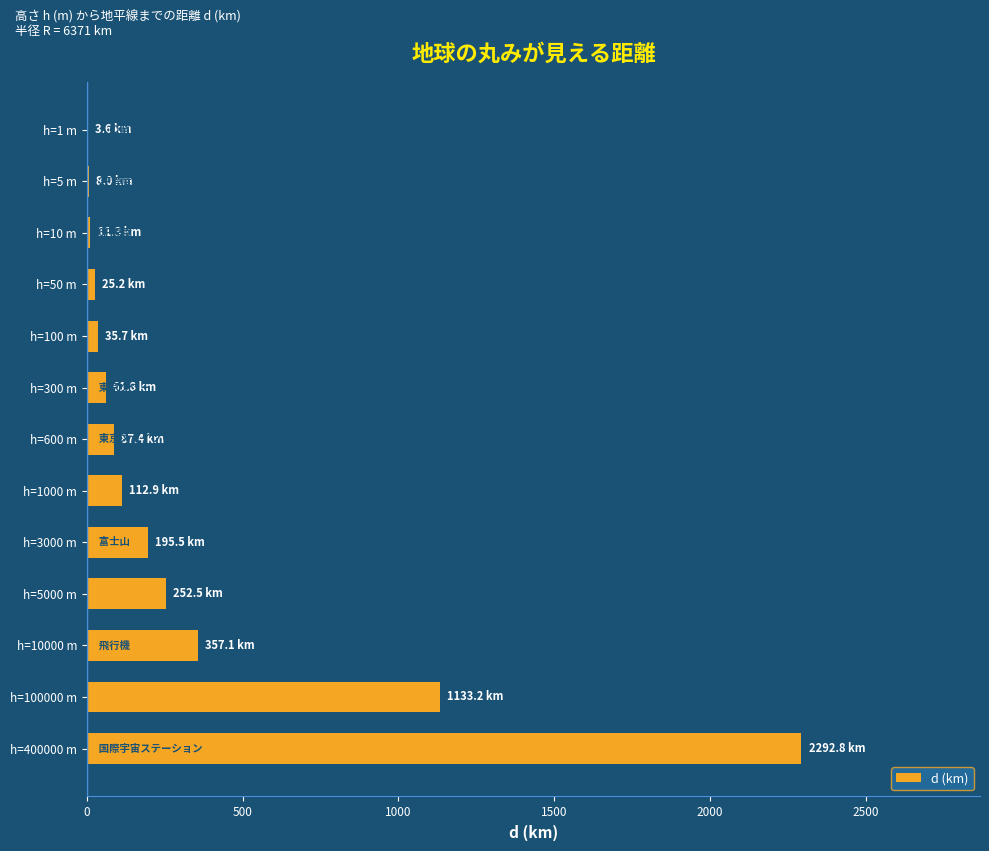

What is the change in value from h=600 m to h=10000 m?

+269.7